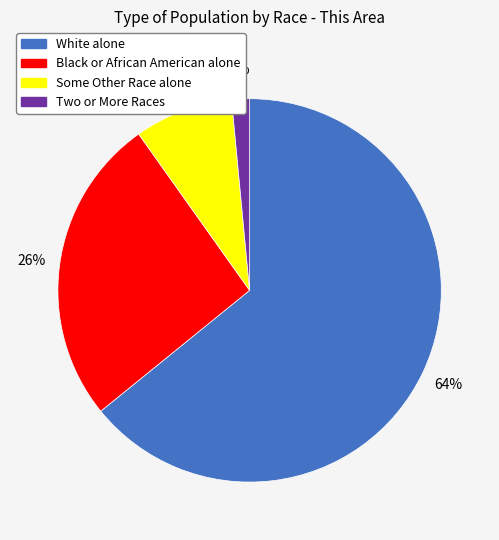

Which has a higher value, White alone or Some Other Race alone?

White alone